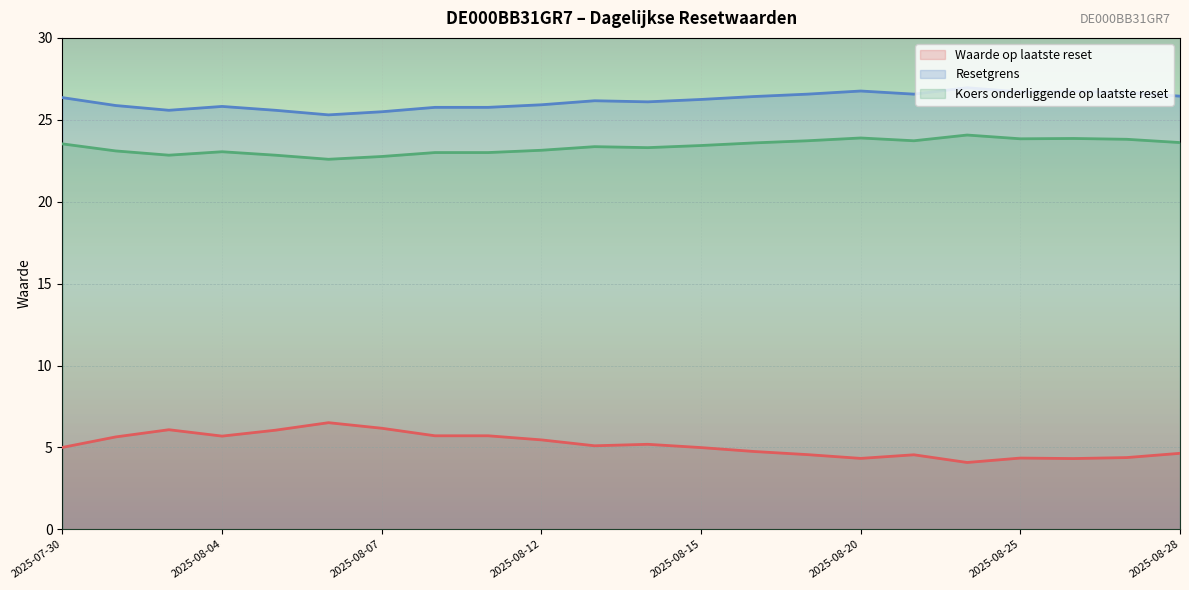

At which category is the sum across all series the highest?

2025-08-22